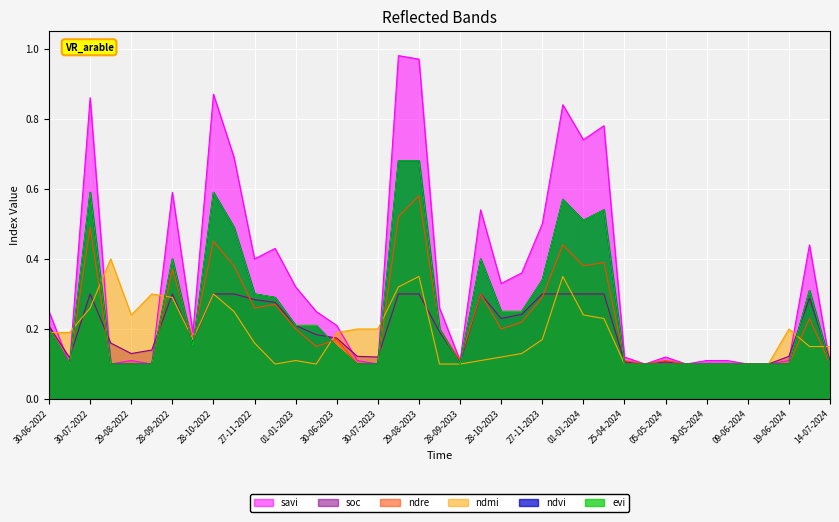

Is it true that ndmi equals 0.1 at 24-06-2024?

False